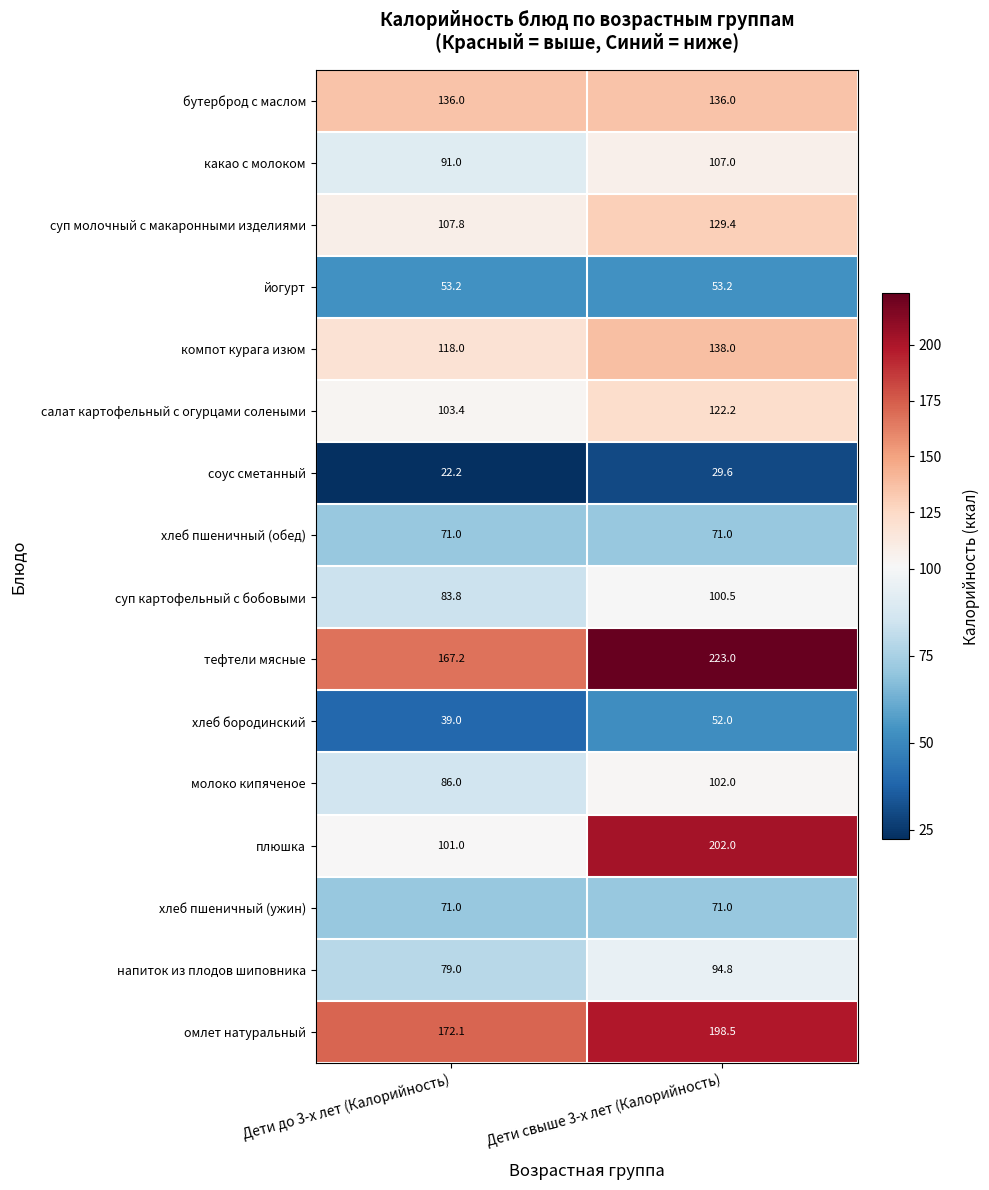

Rank the categories by салат картофельный с огурцами солеными value from highest to lowest.

Дети свыше 3-х лет (Калорийность), Дети до 3-х лет (Калорийность)